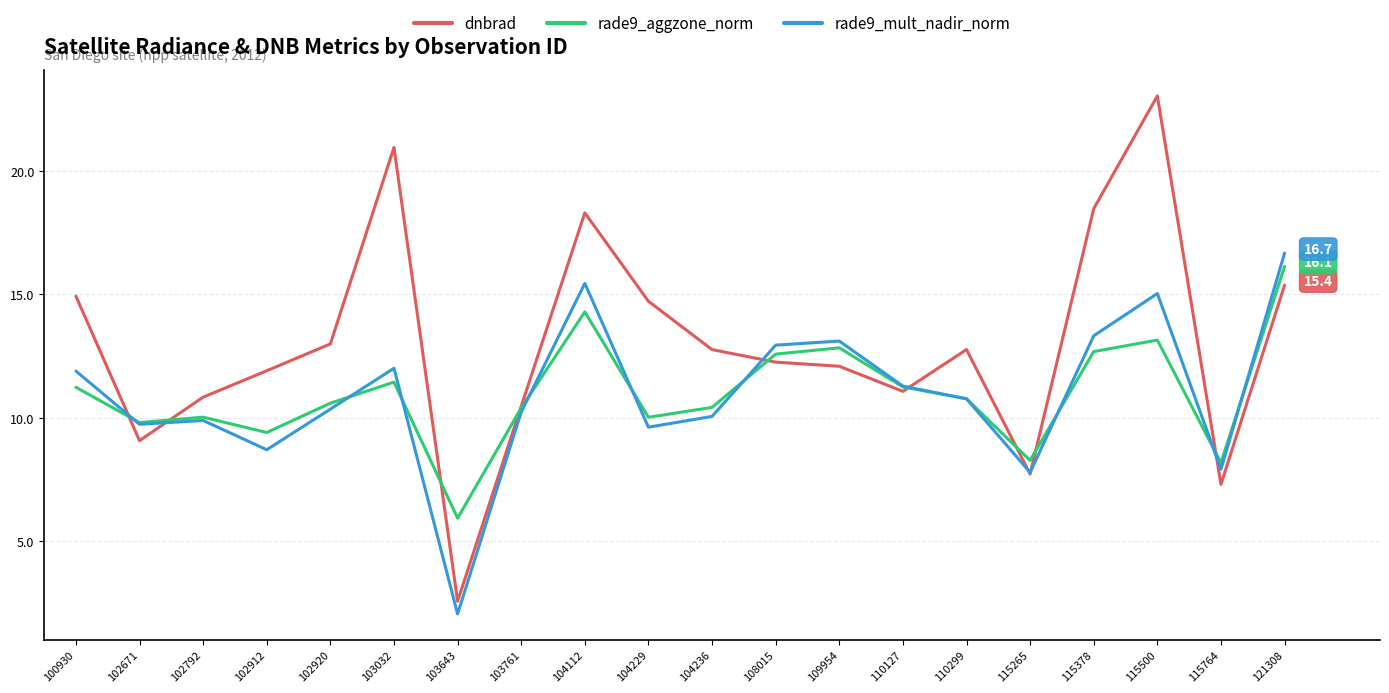

Which series has the largest range (max minus min)?

dnbrad